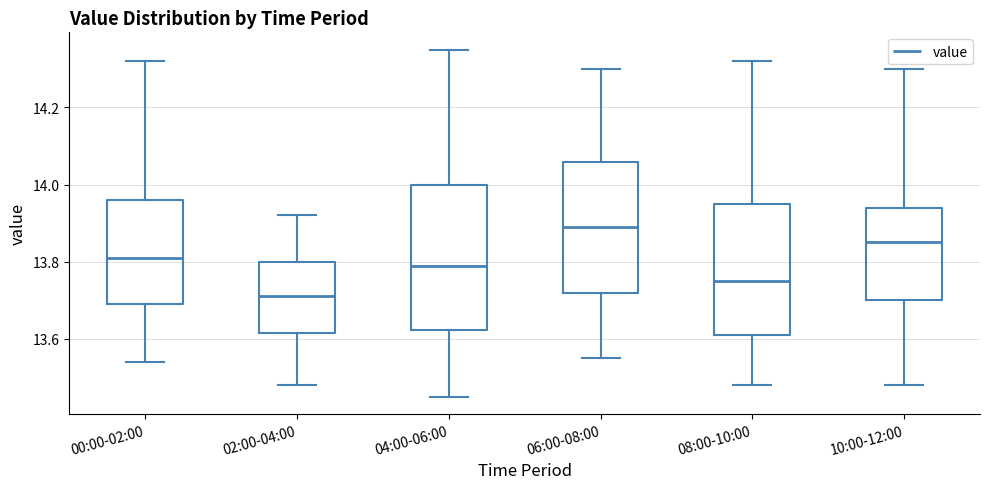

Reading left to right, transcribe this box plot: for each box, give where its median line is, the range the box spans, and where its two whiskers end, as read against the y-axis. The values are not printed on the chart, so give them approximately, as read against the axis.

00:00-02:00: median 13.82, box 13.70 to 13.96, whiskers 13.54 to 14.32
02:00-04:00: median 13.72, box 13.62 to 13.80, whiskers 13.48 to 13.92
04:00-06:00: median 13.80, box 13.62 to 14.00, whiskers 13.46 to 14.36
06:00-08:00: median 13.90, box 13.72 to 14.06, whiskers 13.56 to 14.30
08:00-10:00: median 13.76, box 13.62 to 13.96, whiskers 13.48 to 14.32
10:00-12:00: median 13.86, box 13.70 to 13.94, whiskers 13.48 to 14.30